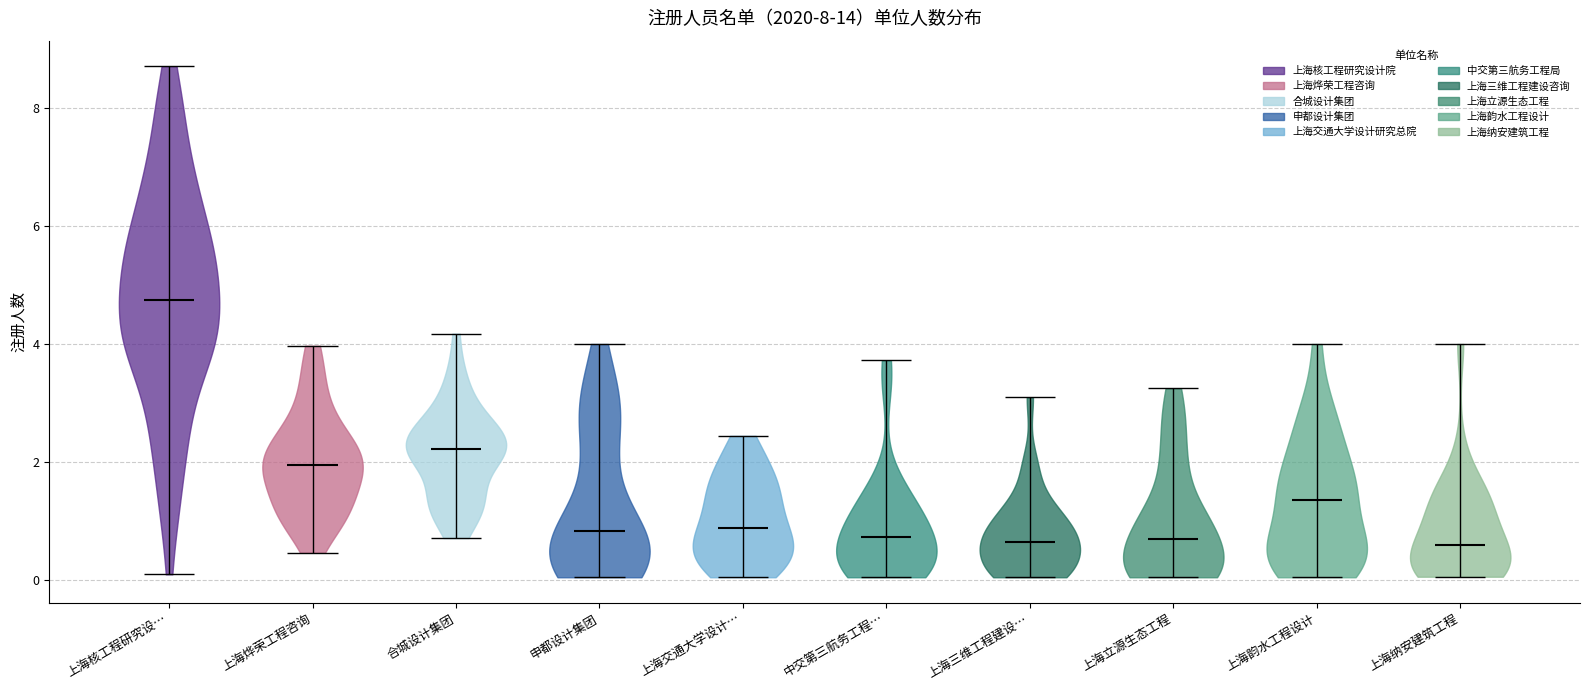

What is the lowest point the violin for 上海交通大学设计… reaches on the y-axis? The values are not printed on the chart, so give them approximately, as read against the axis.

0.0